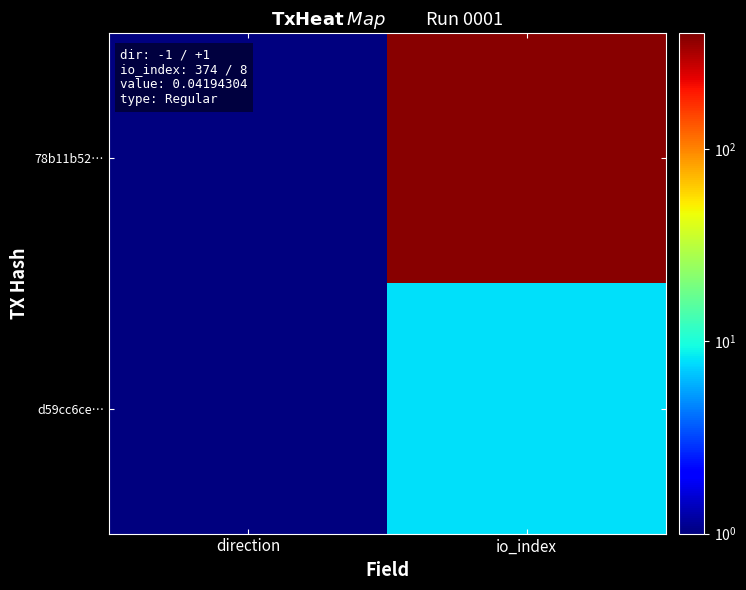

At direction, list the series in order from smallest to largest.

78b11b52…, d59cc6ce…